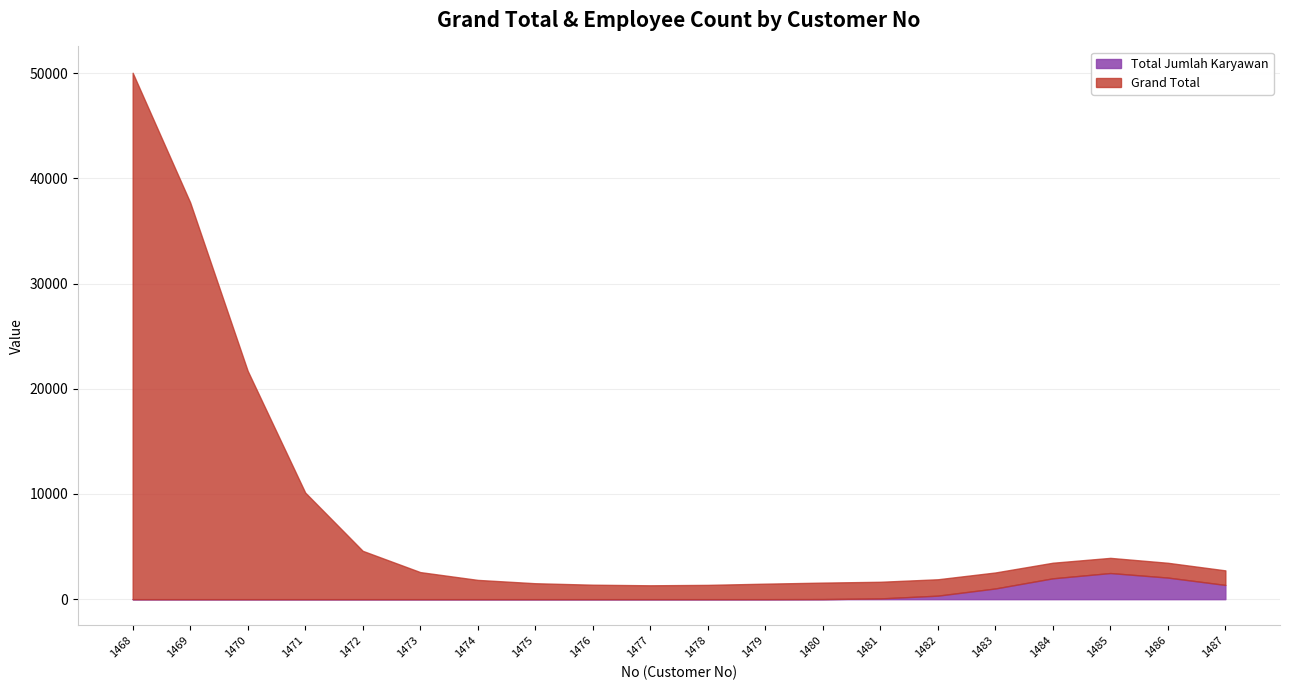

What is the maximum value for Total Jumlah Karyawan?

2485.0